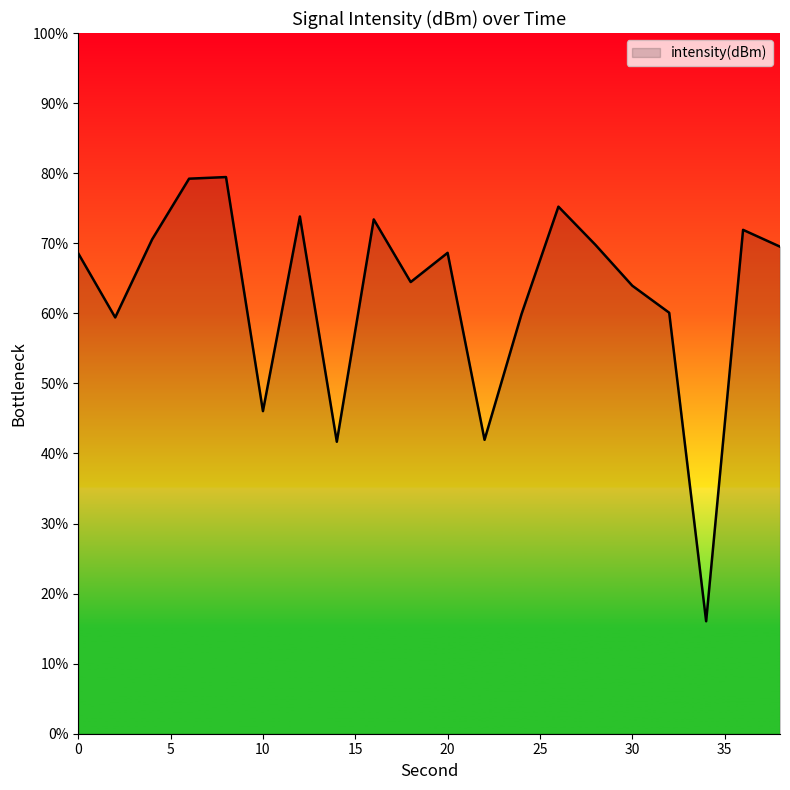

What is the difference between the maximum and minimum values?

63.4